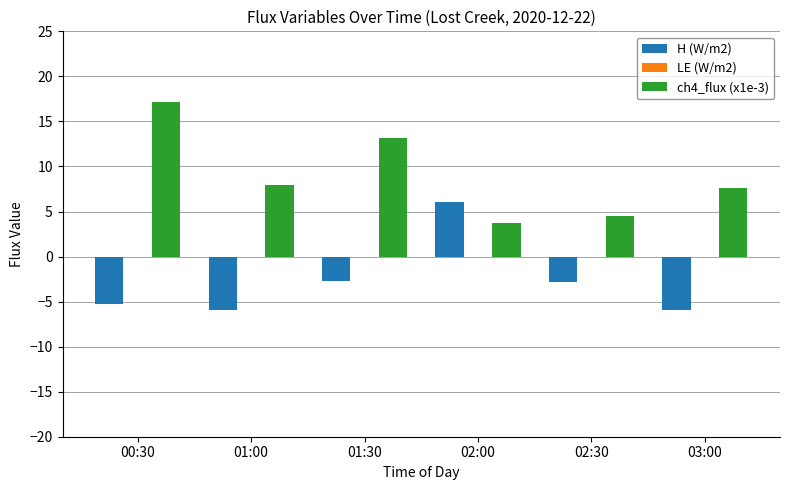

At how many categories does at least one series exceed 5?

5